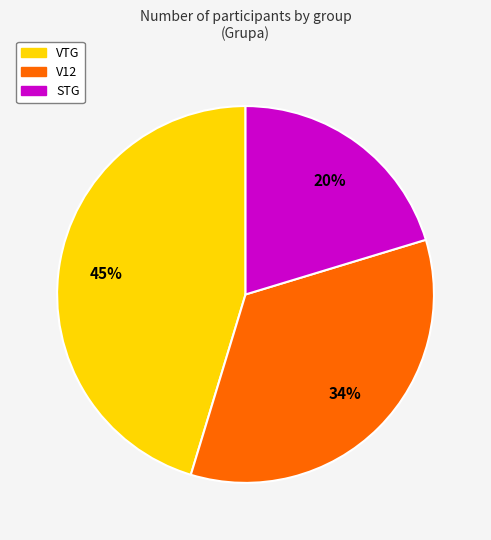

How many slices are in this pie chart?

3